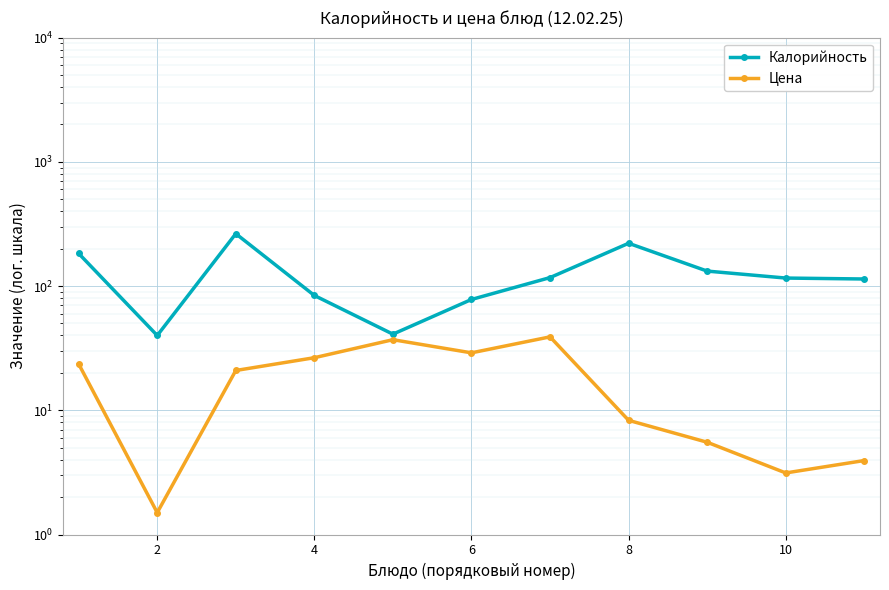

Count the number of data series in this chart.

2